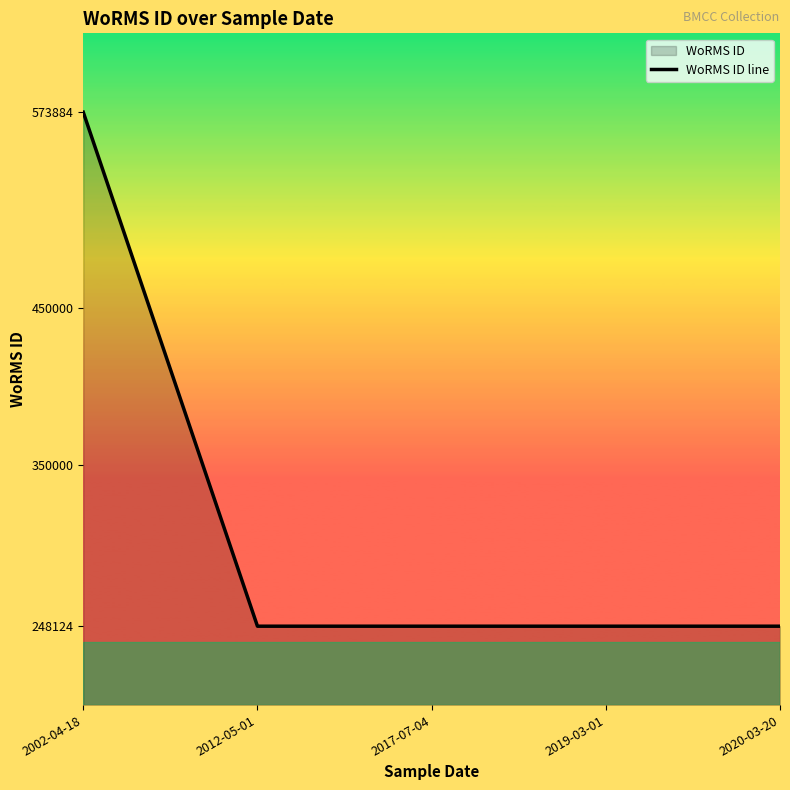

Reading left to right, transcribe all the data shown in this chart.

573884	248124	248124	248124	248124